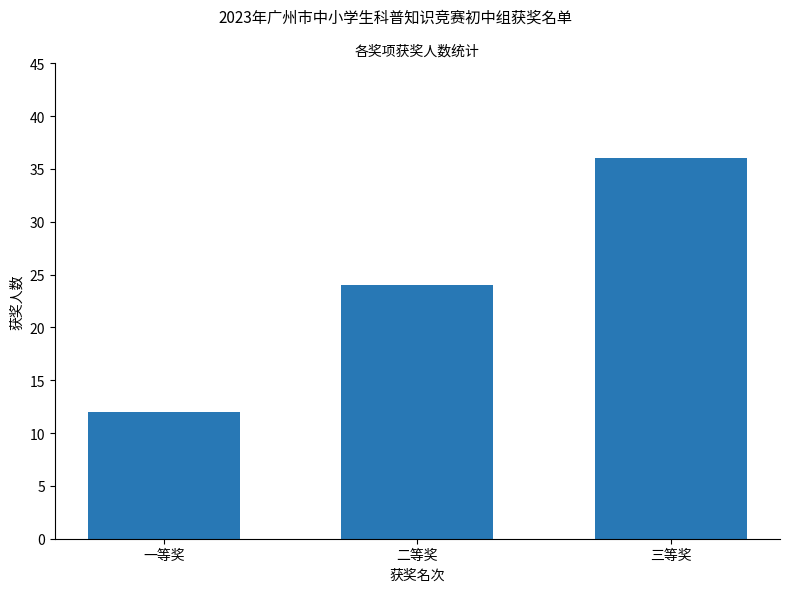

Where is the data nearest to the value 24?

二等奖